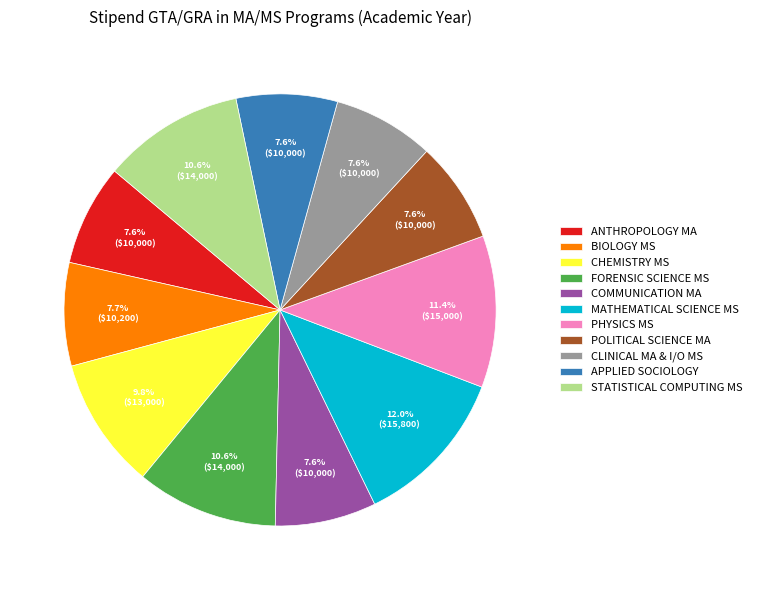

Which category has the biggest portion of the pie?

MATHEMATICAL SCIENCE MS